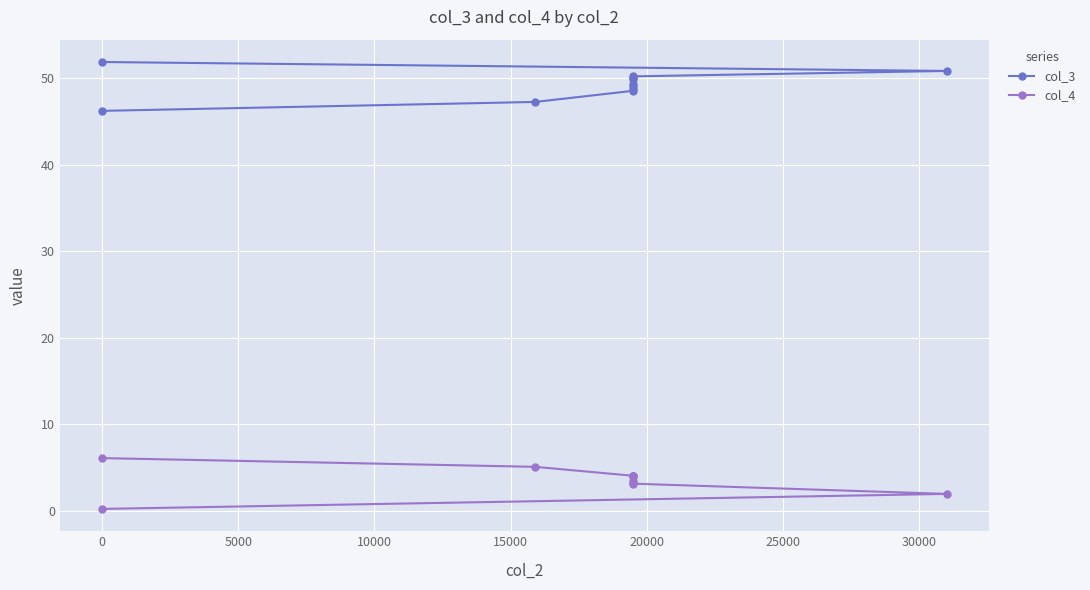

What is the value of the col_3 point at the 3rd from the left?

50.2